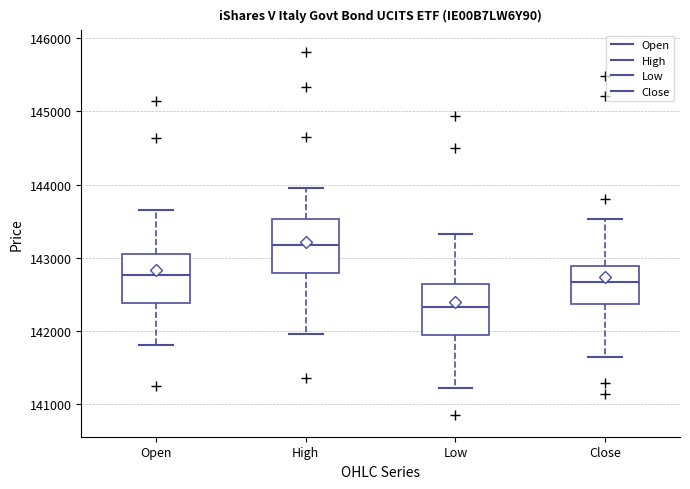

Which box's median line is the lowest?

Low